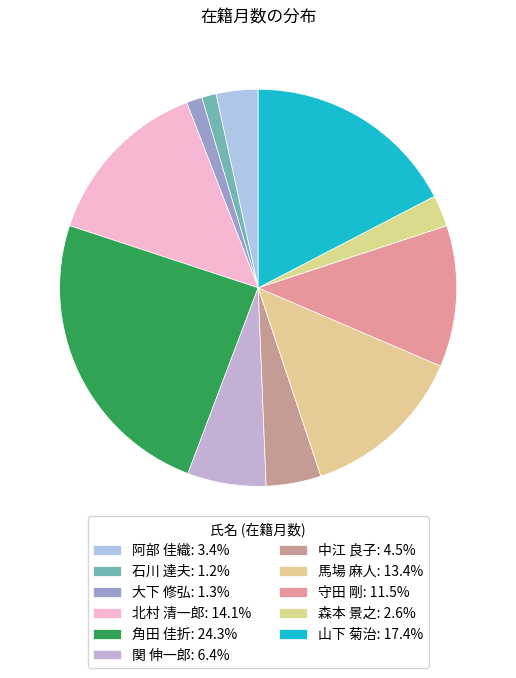

What percentage is NOT represented by 大下 修弘?

98.7%